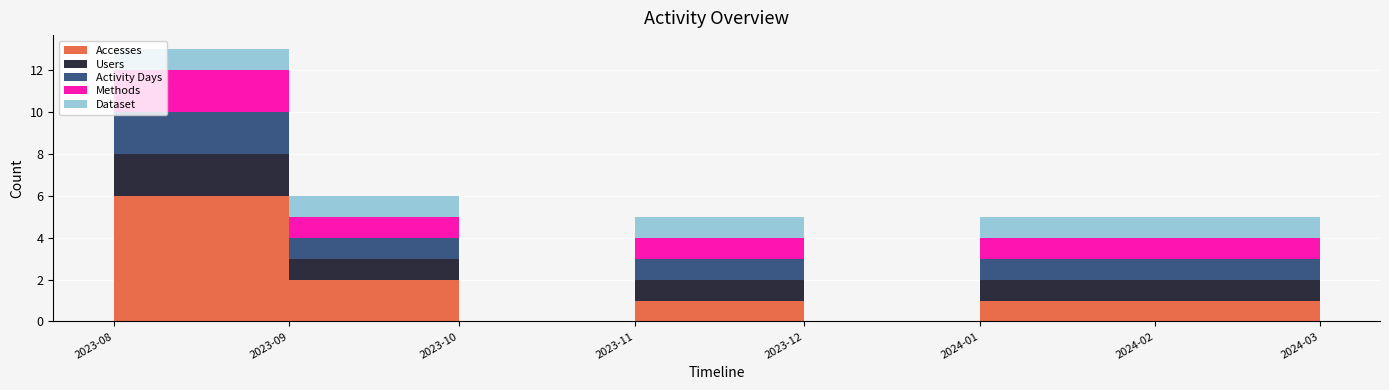

Reading left to right, extract all data points from this chart.

Accesses: 6	2	0	1	0	1	1	4
Users: 2	1	0	1	0	1	1	3
Activity Days: 2	1	0	1	0	1	1	3
Methods: 2	1	0	1	0	1	1	1
Dataset: 1	1	0	1	0	1	1	1